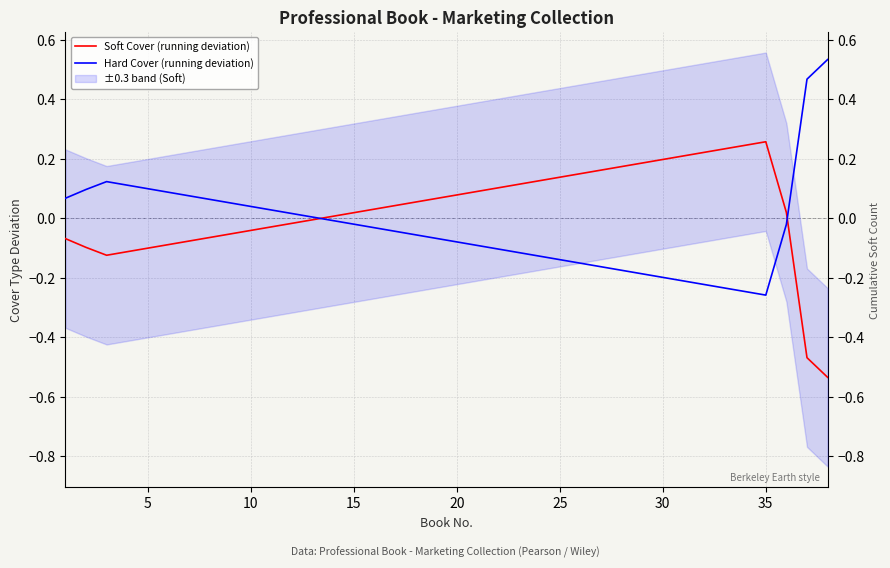

Between 35 and 28, which series saw the biggest shift?

Hard Cover (running deviation)